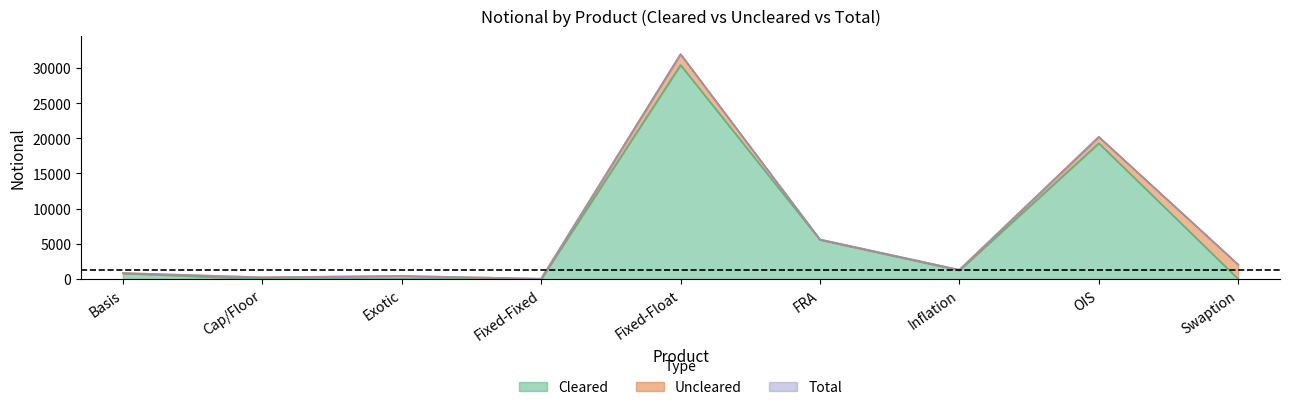

What is the approximate value of Total at OIS, to the nearest 50?

20200